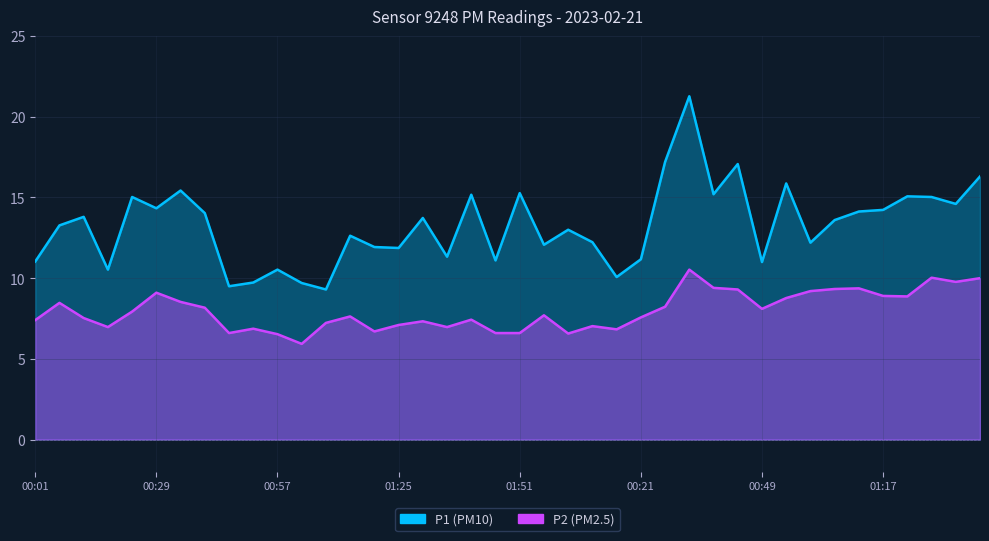

Is the value of P2 at 01:03 greater than the value of P1 at 00:10?

No